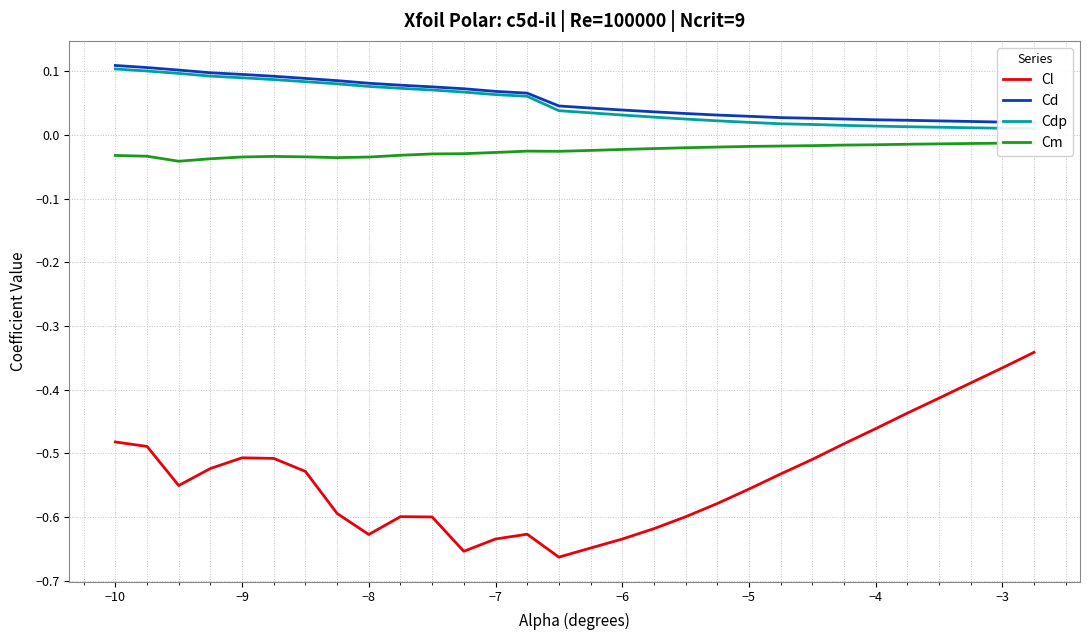

Is the value of Cm at 24 greater than the value of Cdp at 10?

No